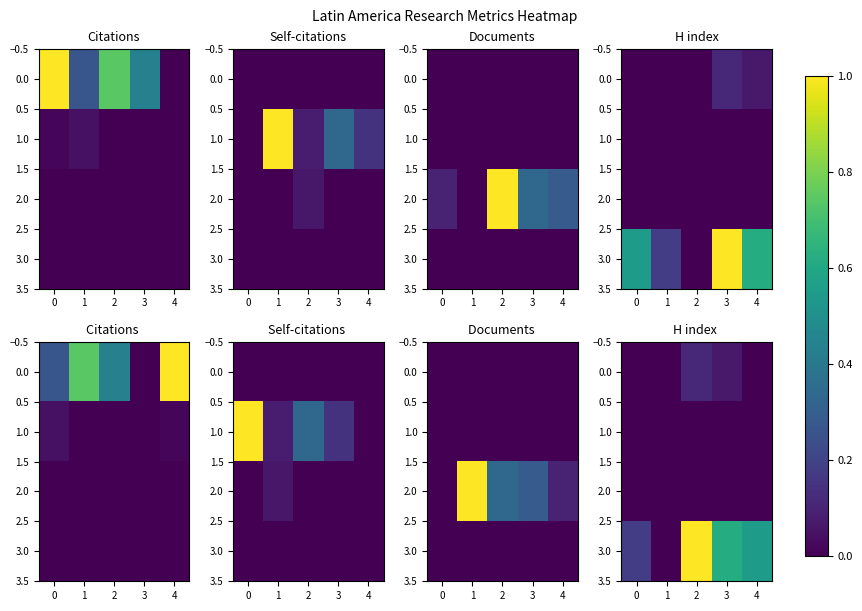

The 1.0 series shows 0.0 at 4. True or false?

True